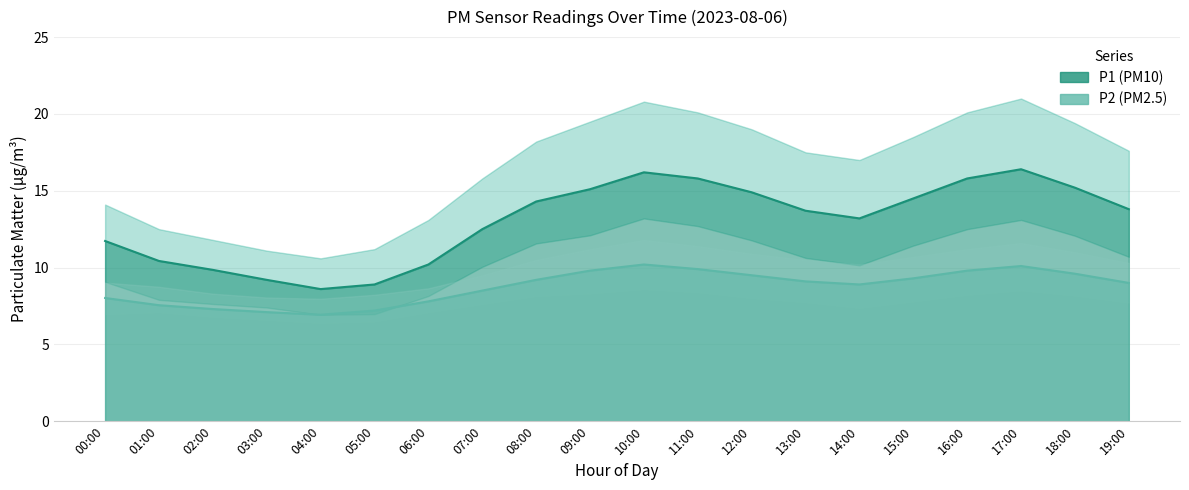

At which category does P2 reach its first local valley?

04:00